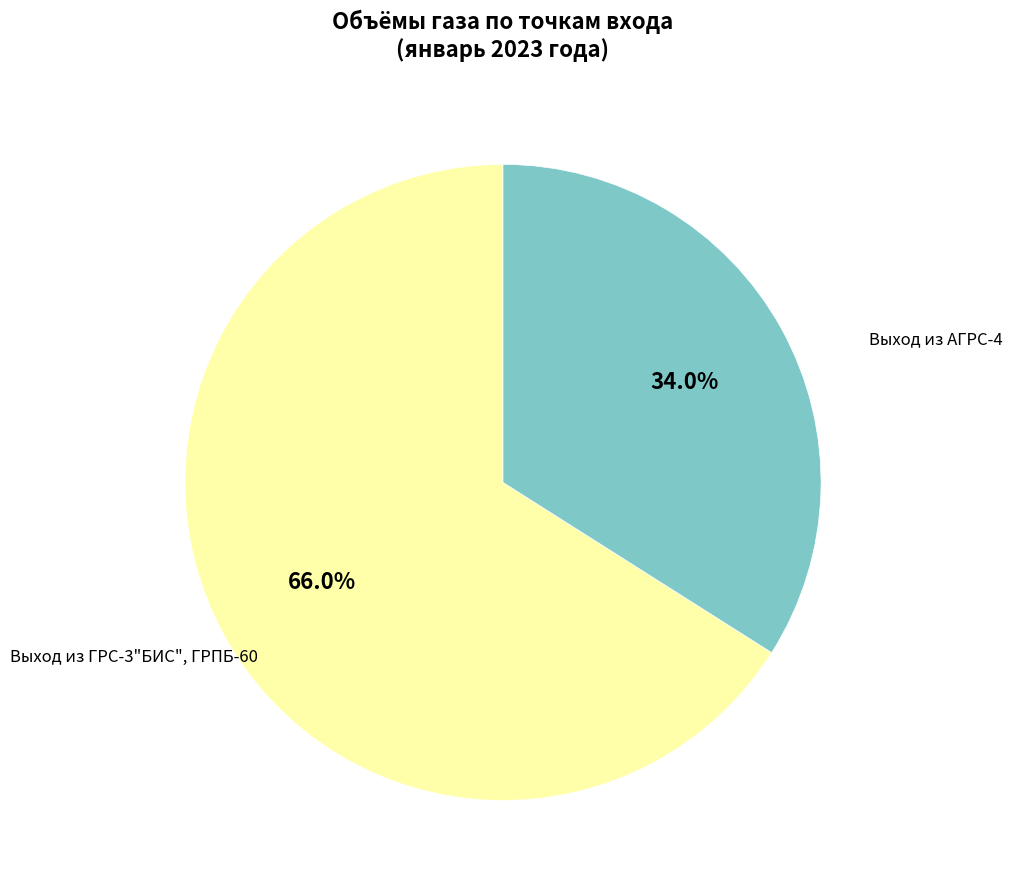

Is there a majority slice in this chart?

Yes